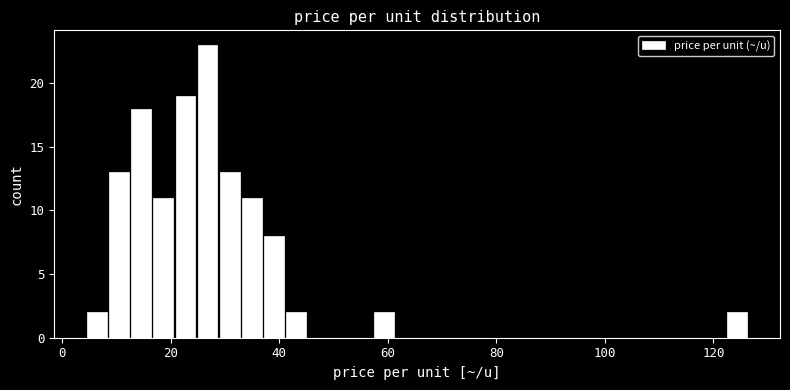

Read against the x-axis, roughly where is the centre of the tallest bar?

26